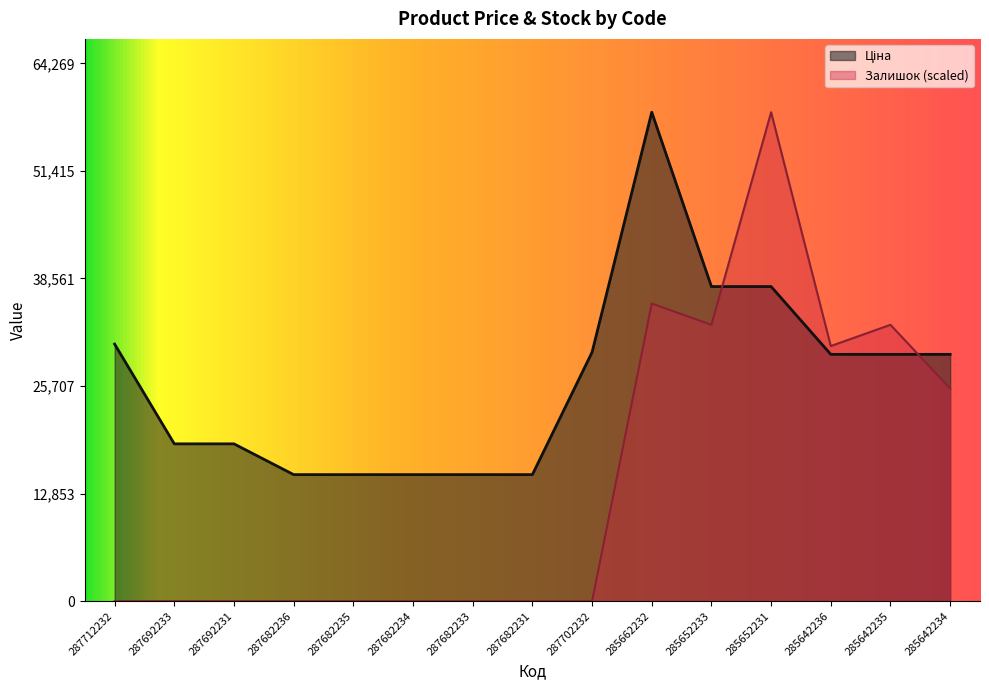

In Ціна, how many points are higher than both neighbors (excluding endpoints)?

1